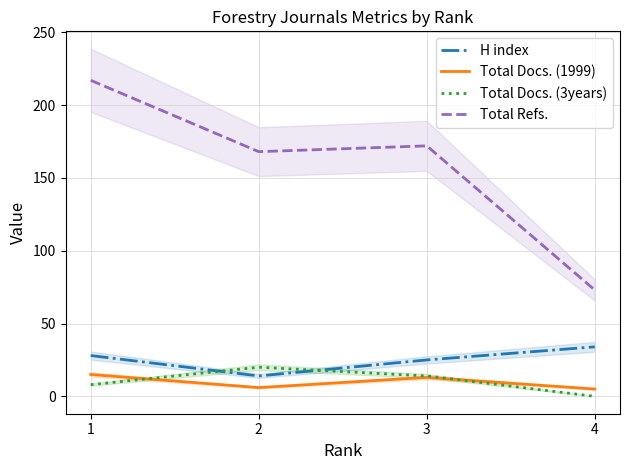

What is the sum of the Total Refs. values at 3 and 1?

389